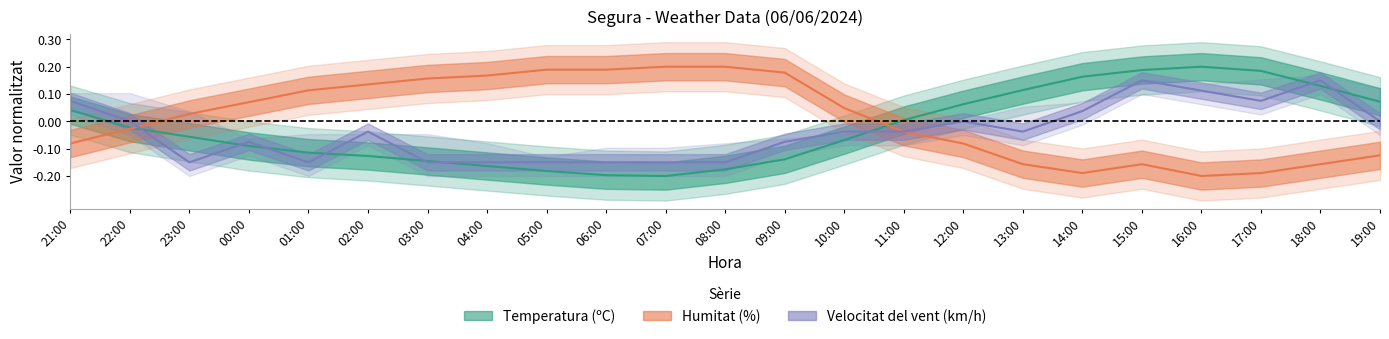

Reading left to right, list all the values displayed in this chart.

Temperatura (ºC): 21:00=0.0	22:00=-0.0	23:00=-0.1	00:00=-0.1	01:00=-0.1	02:00=-0.1	03:00=-0.1	04:00=-0.2	05:00=-0.2	06:00=-0.2	07:00=-0.2	08:00=-0.2	09:00=-0.1	10:00=-0.1	11:00=0.0	12:00=0.1	13:00=0.1	14:00=0.2	15:00=0.2	16:00=0.2	17:00=0.2	18:00=0.1	19:00=0.1
Humitat (%): 21:00=-0.1	22:00=-0.0	23:00=0.0	00:00=0.1	01:00=0.1	02:00=0.1	03:00=0.2	04:00=0.2	05:00=0.2	06:00=0.2	07:00=0.2	08:00=0.2	09:00=0.2	10:00=0.0	11:00=-0.0	12:00=-0.1	13:00=-0.2	14:00=-0.2	15:00=-0.2	16:00=-0.2	17:00=-0.2	18:00=-0.2	19:00=-0.1
Velocitat del vent (km/h): 21:00=0.1	22:00=0.0	23:00=-0.1	00:00=-0.1	01:00=-0.1	02:00=-0.0	03:00=-0.1	04:00=-0.1	05:00=-0.1	06:00=-0.1	07:00=-0.1	08:00=-0.1	09:00=-0.1	10:00=-0.0	11:00=-0.0	12:00=0.0	13:00=-0.0	14:00=0.0	15:00=0.1	16:00=0.1	17:00=0.1	18:00=0.1	19:00=0.0